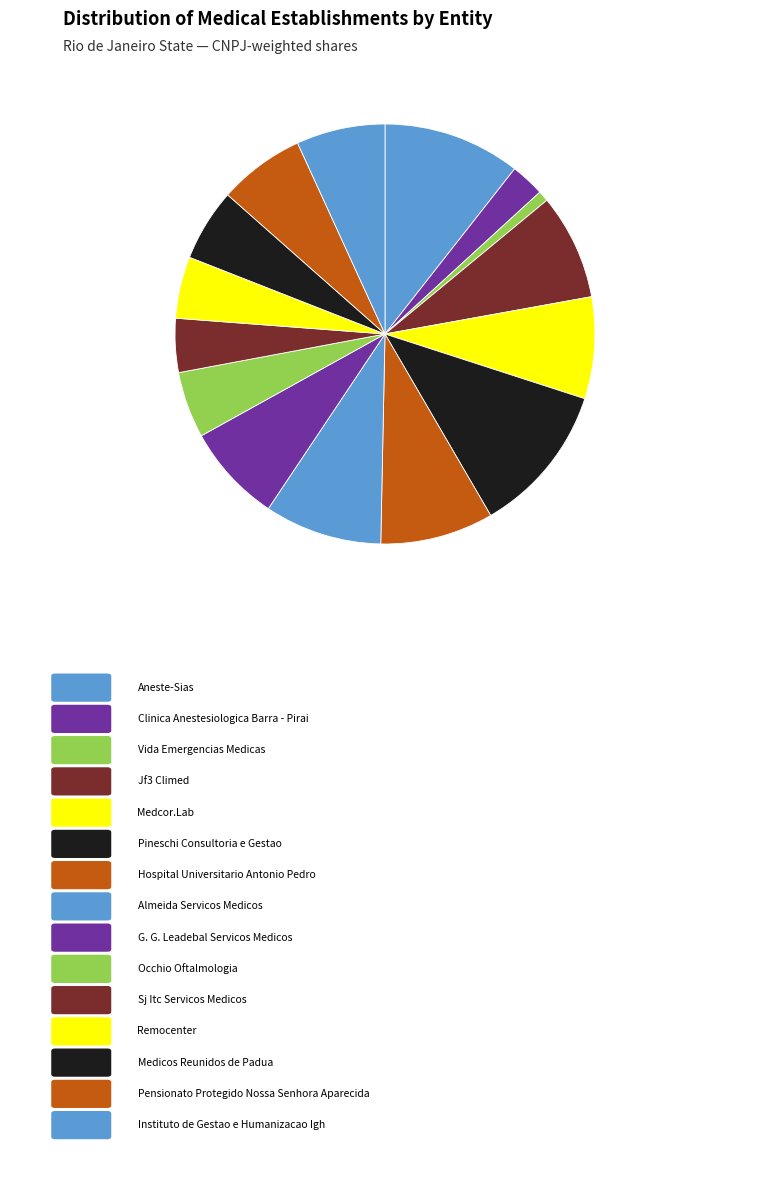

How many segments does this pie chart have?

15